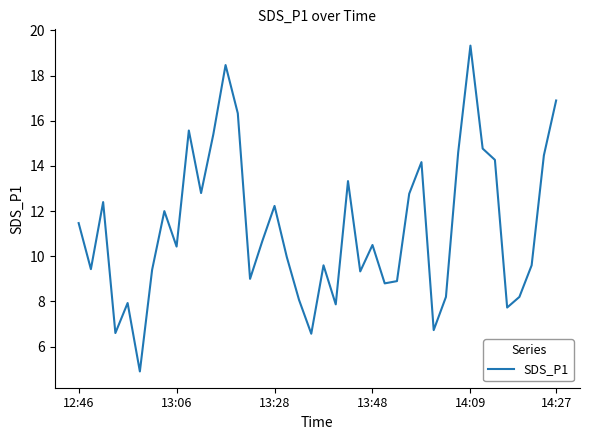

What is the difference between the maximum and minimum values?

14.4